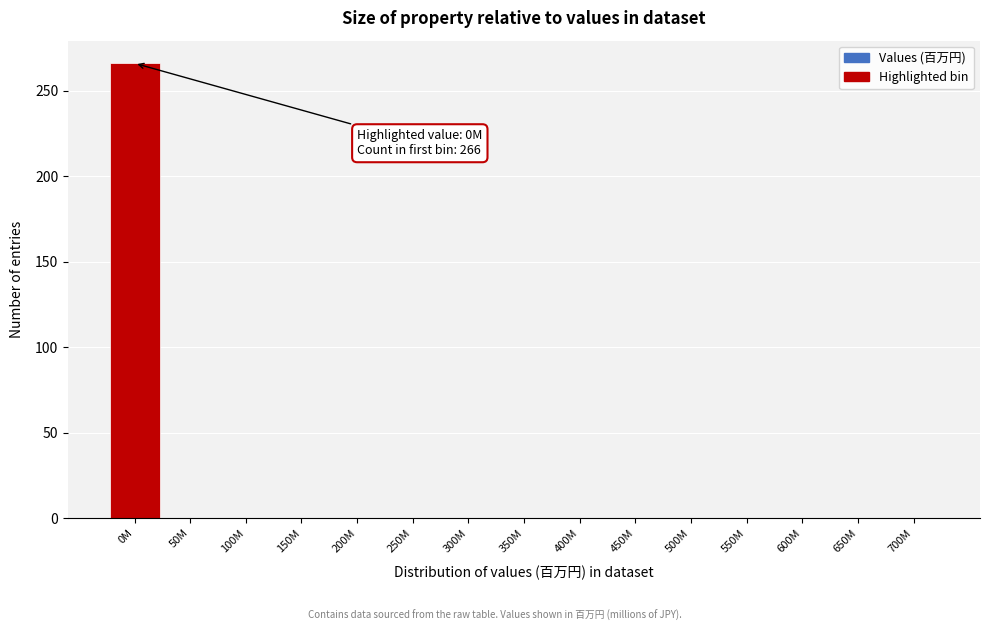

Reading left to right, what are all the values shown in this chart?

0M=266	50M=0	100M=0	150M=0	200M=0	250M=0	300M=0	350M=0	400M=0	450M=0	500M=0	550M=0	600M=0	650M=0	700M=0